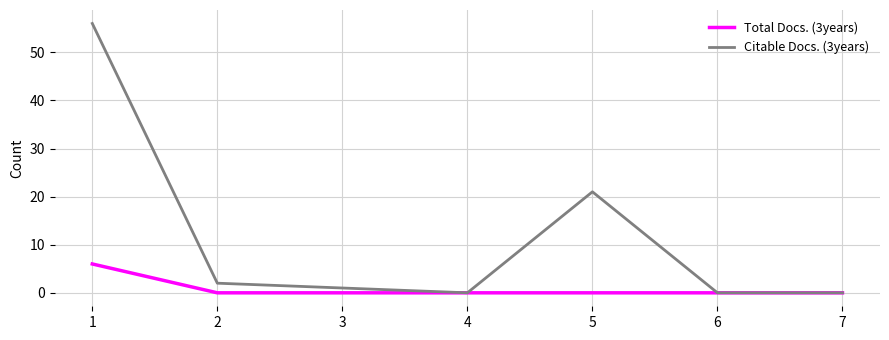

What is the sum of all Citable Docs. (3years) values?

80